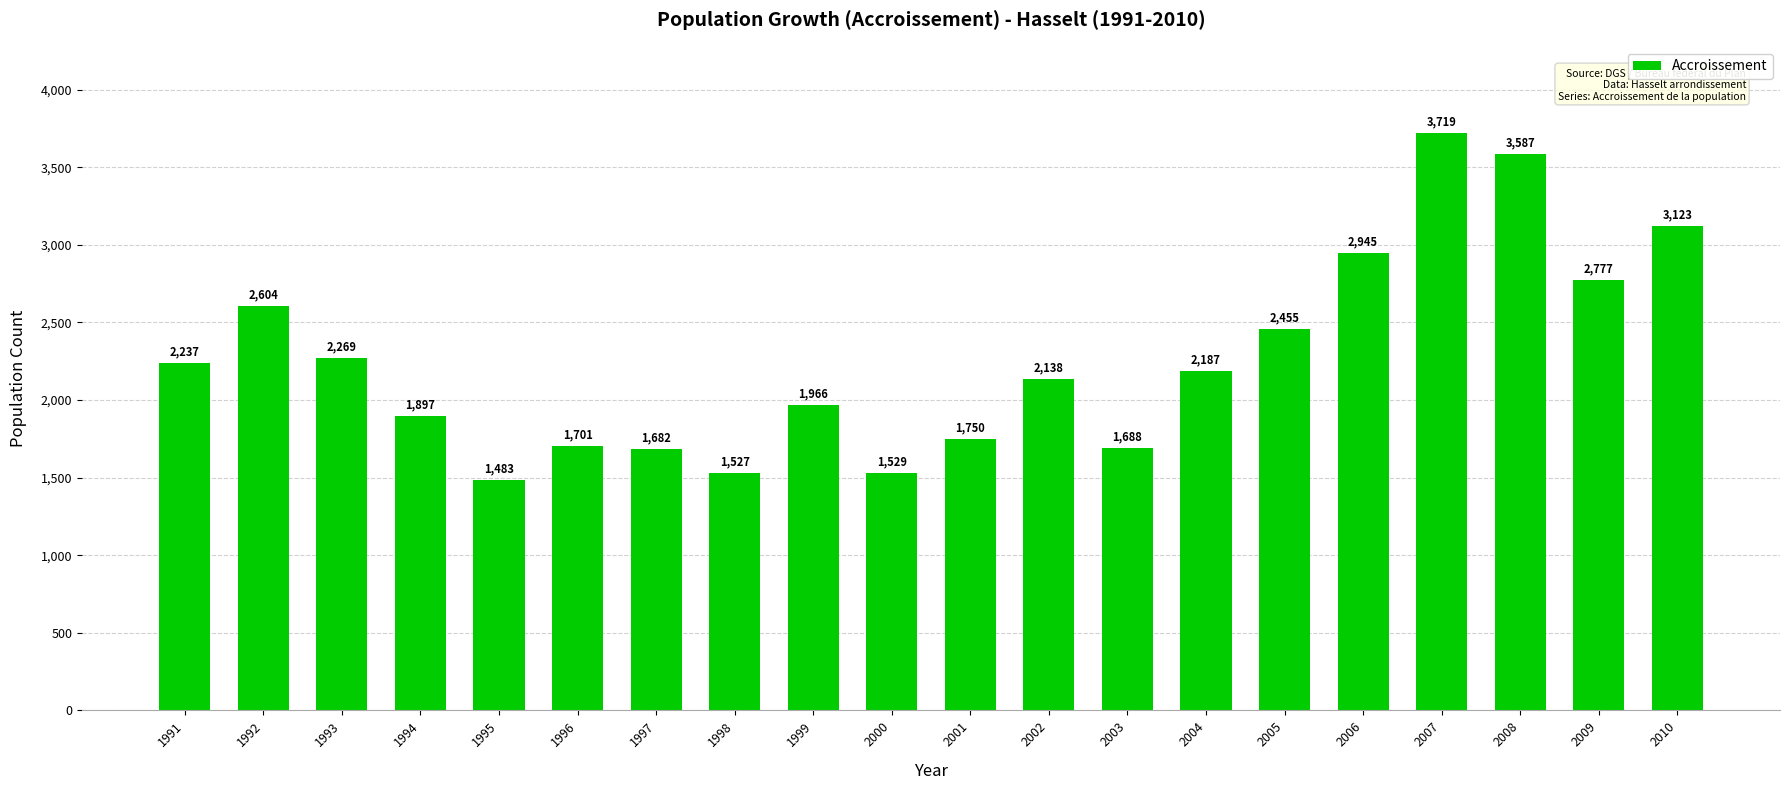

Are the bars horizontal?

No